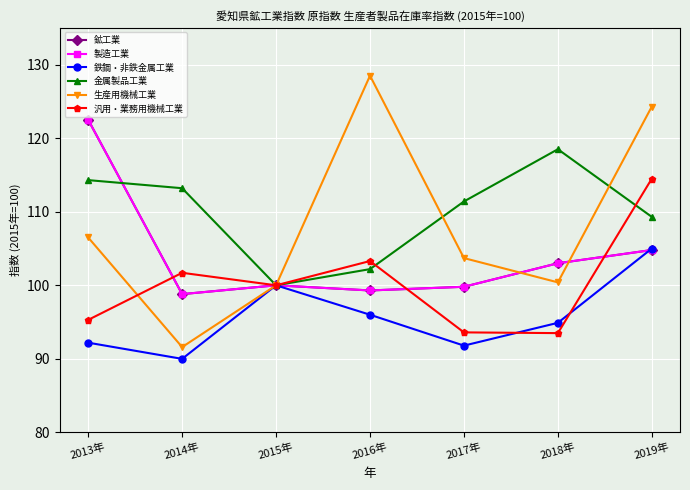

Reading left to right, extract all data points from this chart.

鉱工業: 122.5	98.8	100.0	99.3	99.8	103.0	104.8
製造工業: 122.5	98.8	100.0	99.3	99.8	103.0	104.8
鉄鋼・非鉄金属工業: 92.2	90.0	100.0	96.0	91.8	94.9	105.0
金属製品工業: 114.3	113.2	100.0	102.2	111.4	118.5	109.3
生産用機械工業: 106.5	91.6	100.0	128.5	103.7	100.4	124.3
汎用・業務用機械工業: 95.3	101.7	100.0	103.3	93.6	93.5	114.5